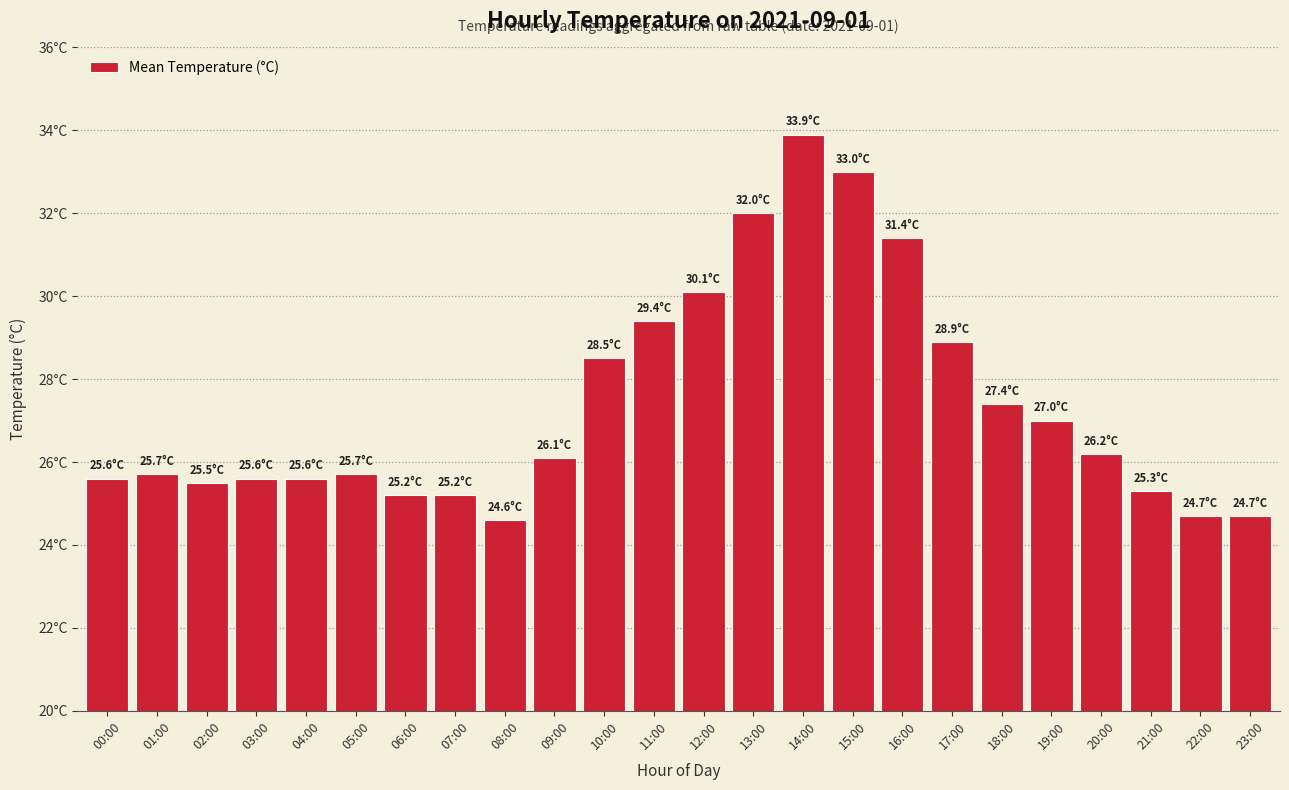

At which label is the value closest to 29?

17:00